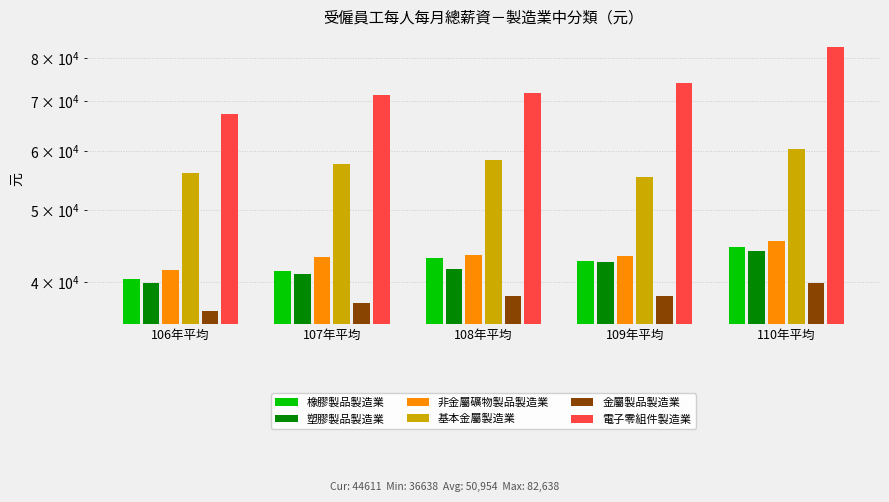

What is the difference between the 橡膠製品製造業 values at 107年平均 and 110年平均?

3210